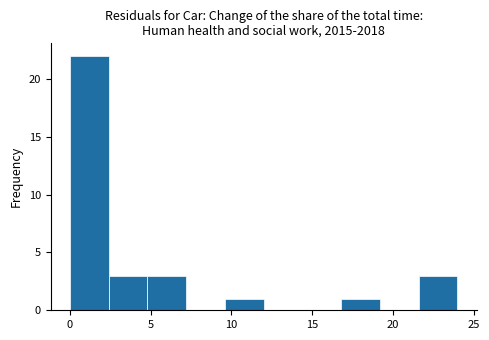

What is the height of the bar covering 9.6 to 12.0 on the x-axis? Neither the bar edges nor the heights are printed on the chart, so give them approximately, as read against the axes.

1